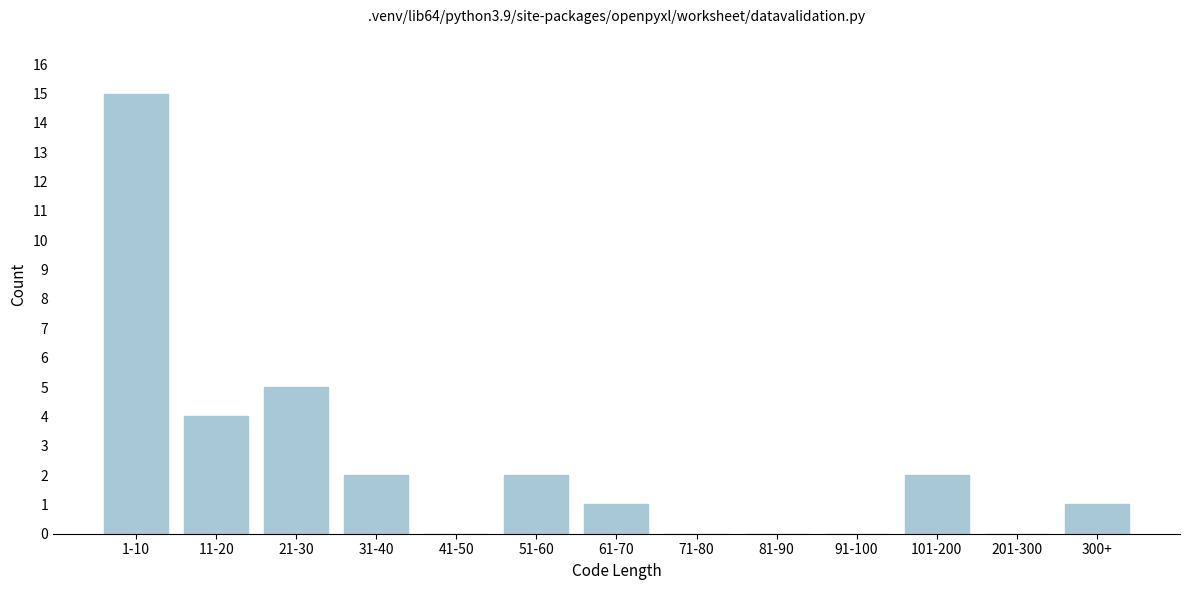

Reading left to right, what are all the values shown in this chart?

1-10=15	11-20=4	21-30=5	31-40=2	41-50=0	51-60=2	61-70=1	71-80=0	81-90=0	91-100=0	101-200=2	201-300=0	300+=1